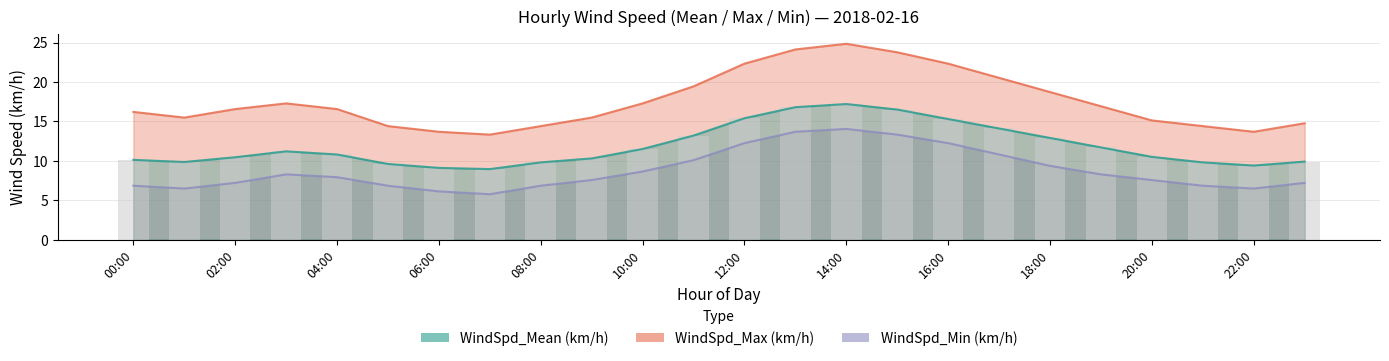

What is the value of the 2nd bar from the left?

9.8